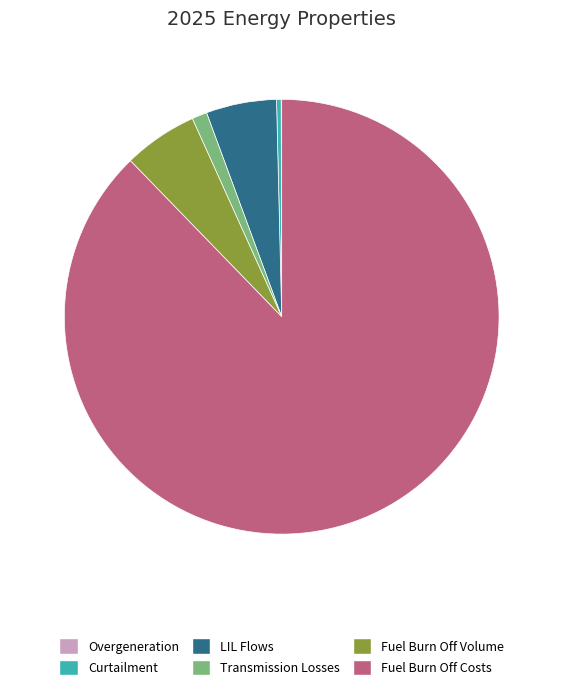

Which category has the biggest portion of the pie?

Fuel Burn Off Costs